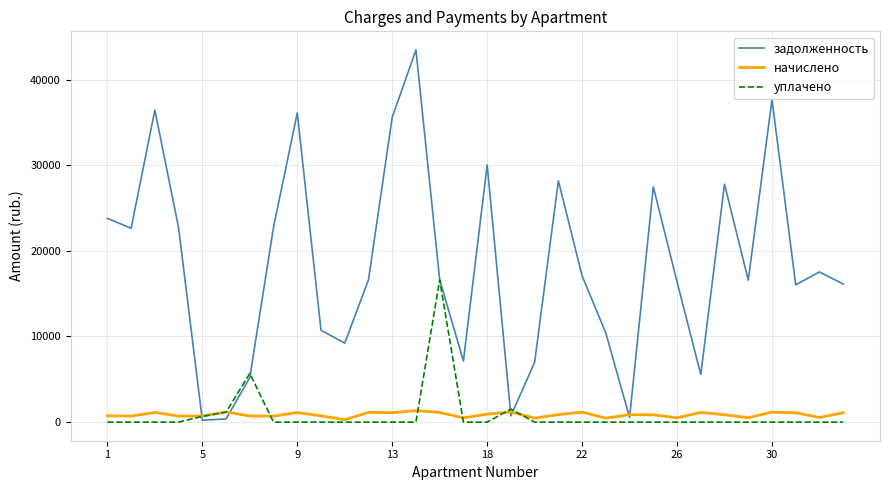

Which series has the largest range (max minus min)?

задолженность